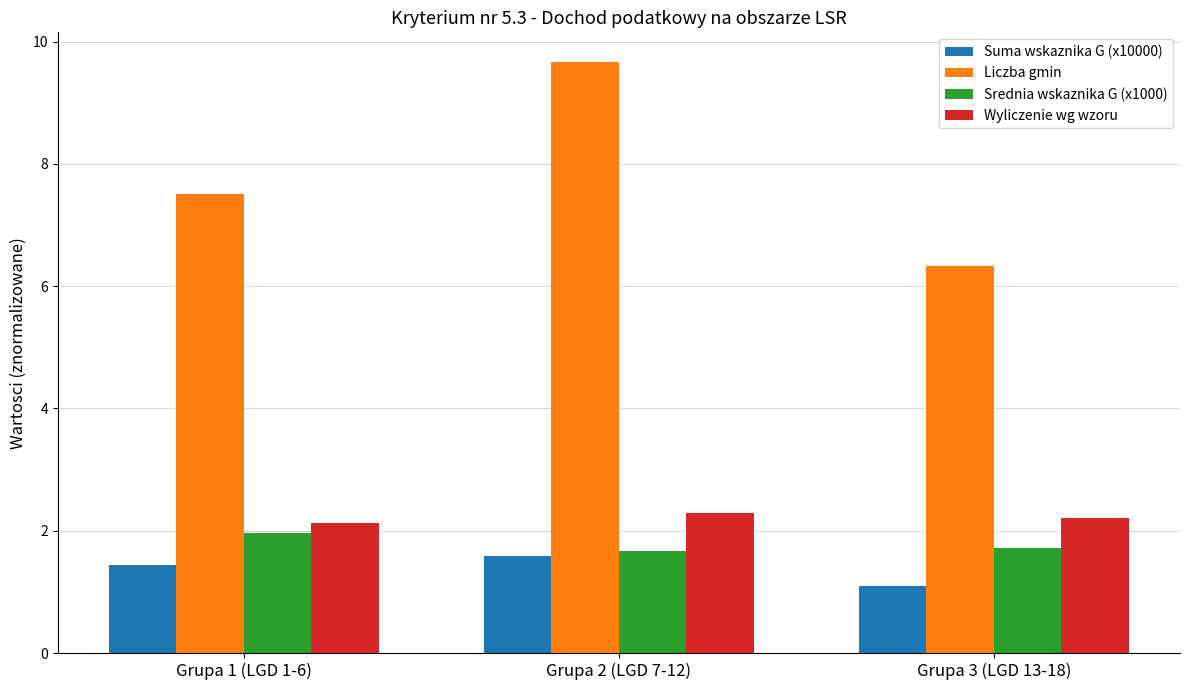

What is the smallest value displayed?

1.1